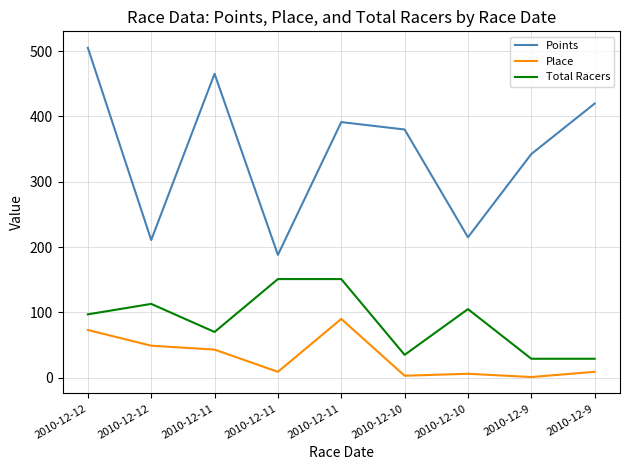

What are all the series names shown in the legend?

Points, Place, Total Racers